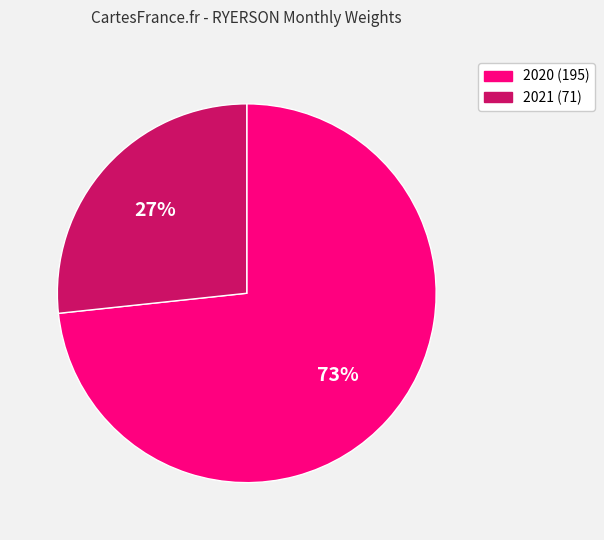

Is there any slice that represents more than half of the pie?

Yes